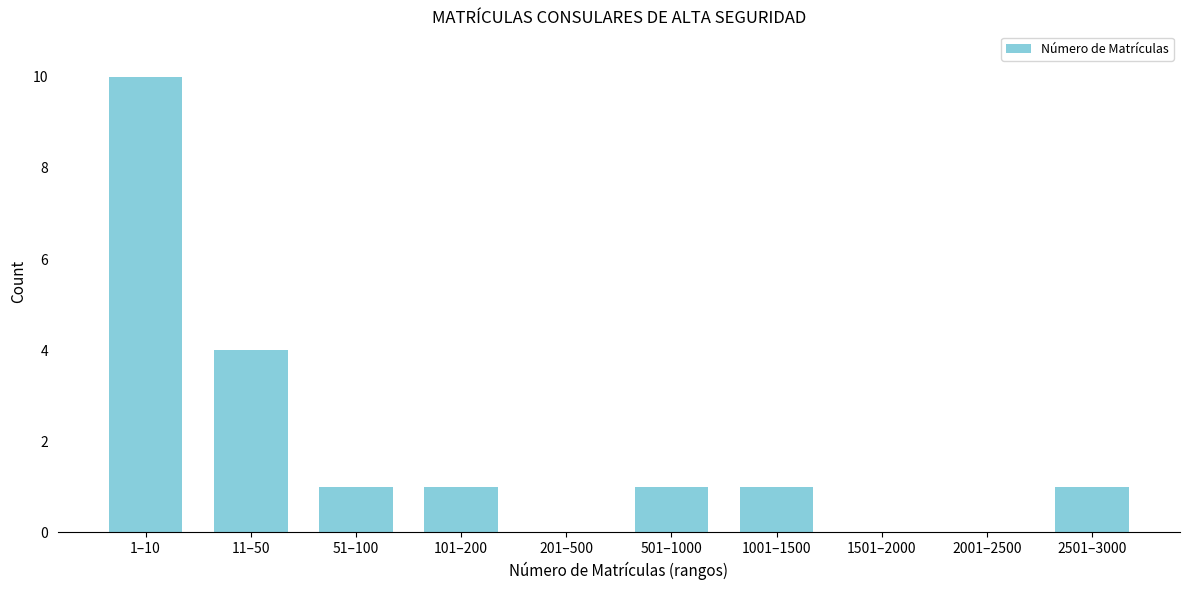

Reading left to right, what are all the values shown in this chart?

1–10=10	11–50=4	51–100=1	101–200=1	201–500=0	501–1000=1	1001–1500=1	1501–2000=0	2001–2500=0	2501–3000=1